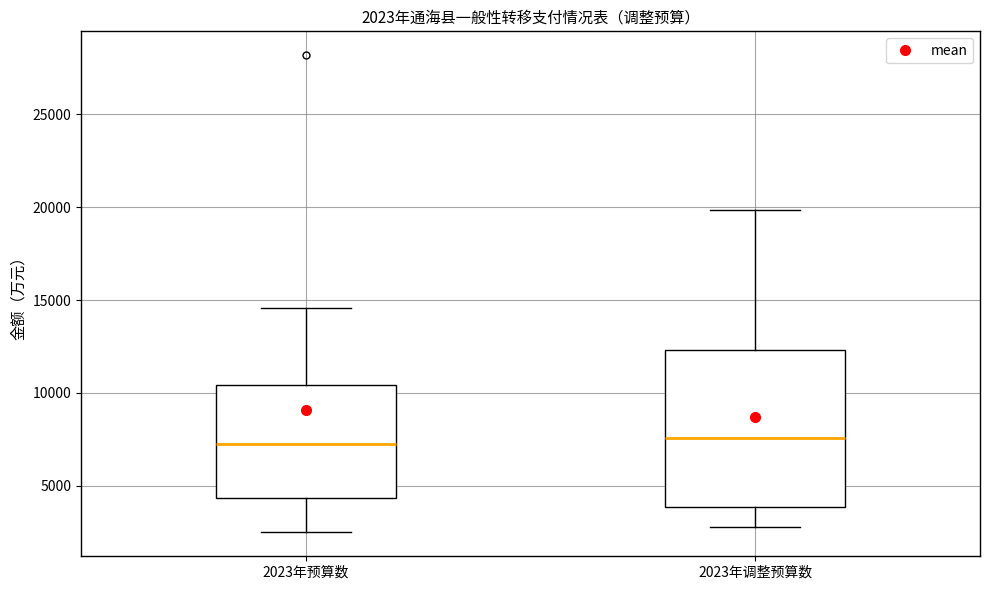

Comparing the boxes themselves (not the whiskers), which one is the tallest?

2023年调整预算数